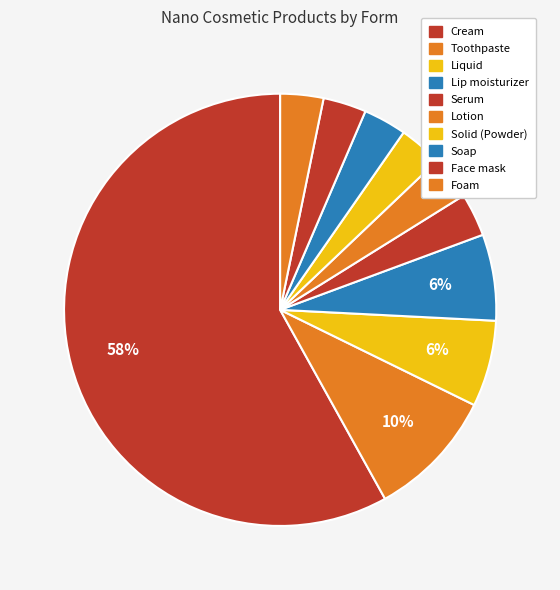

Count the number of slices in the pie.

10